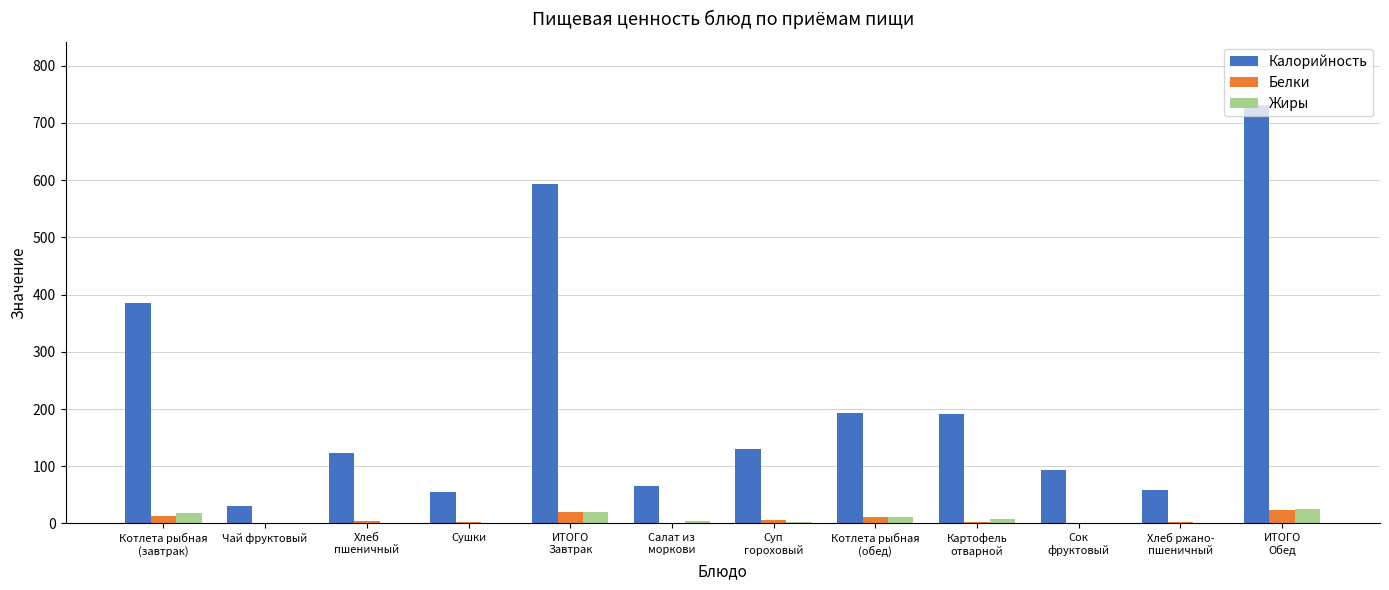

Which series has the largest total across all categories?

Калорийность